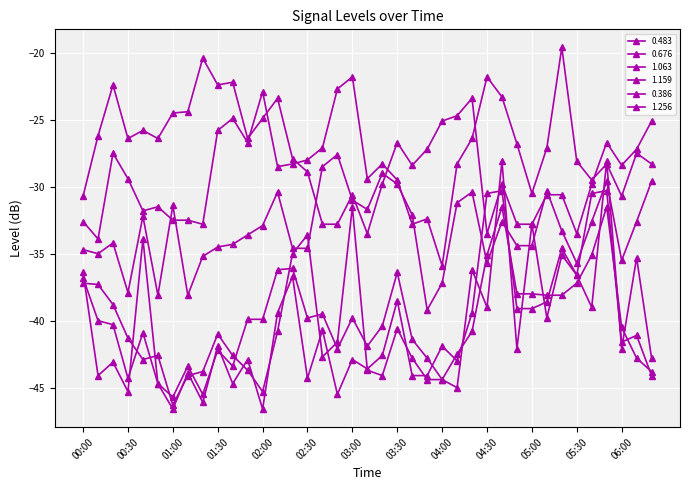

Count the number of categories in the chart.

39